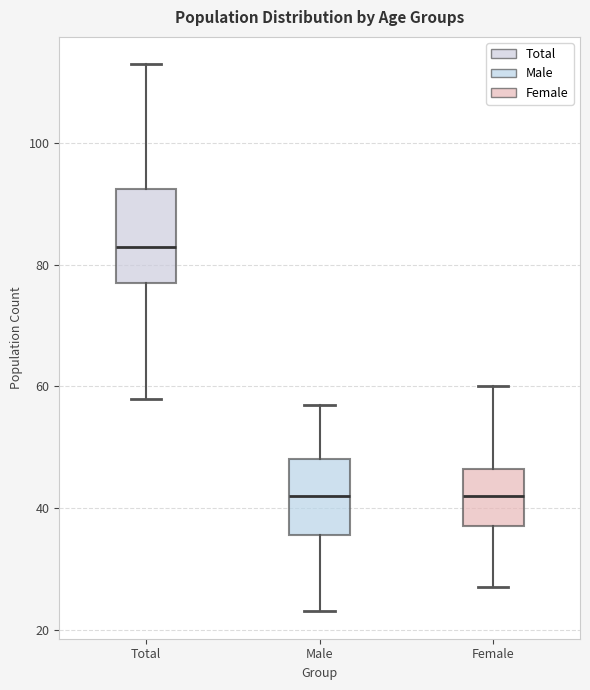

Reading left to right, transcribe this box plot: for each box, give where its median line is, the range the box spans, and where its two whiskers end, as read against the y-axis. The values are not printed on the chart, so give them approximately, as read against the axis.

Total: median 84, box 78 to 92, whiskers 58 to 114
Male: median 42, box 36 to 48, whiskers 24 to 58
Female: median 42, box 38 to 46, whiskers 28 to 60